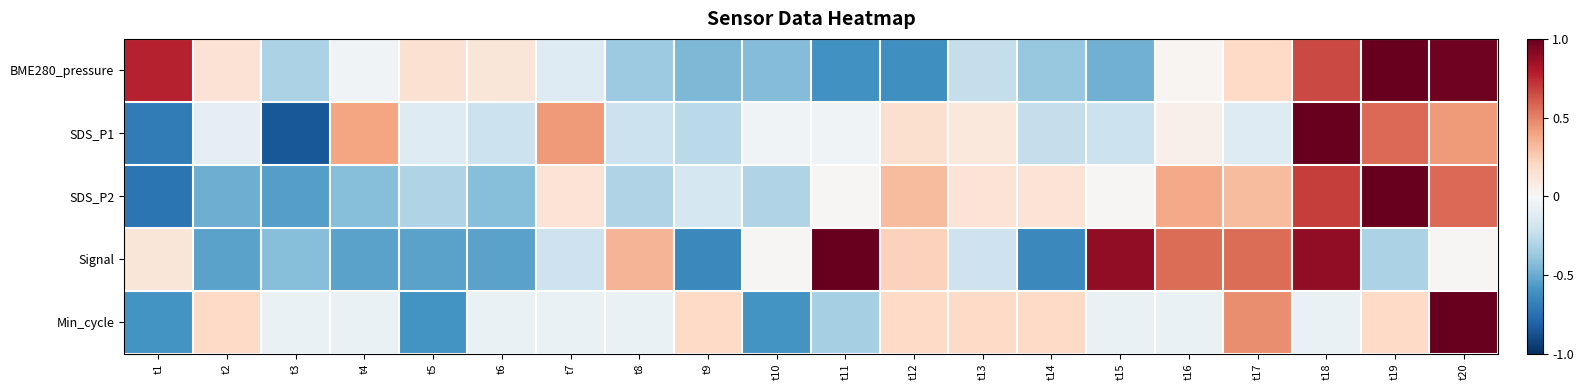

Reading left to right, list all the values displayed in this chart.

BME280_pressure: t1=0.8	t2=0.1	t3=-0.3	t4=-0.0	t5=0.2	t6=0.1	t7=-0.1	t8=-0.4	t9=-0.4	t10=-0.4	t11=-0.6	t12=-0.6	t13=-0.2	t14=-0.4	t15=-0.5	t16=0.0	t17=0.2	t18=0.7	t19=1.0	t20=1.0
SDS_P1: t1=-0.7	t2=-0.1	t3=-0.8	t4=0.4	t5=-0.1	t6=-0.2	t7=0.4	t8=-0.2	t9=-0.3	t10=-0.0	t11=-0.0	t12=0.2	t13=0.1	t14=-0.2	t15=-0.2	t16=0.0	t17=-0.1	t18=1.0	t19=0.6	t20=0.4
SDS_P2: t1=-0.7	t2=-0.5	t3=-0.5	t4=-0.4	t5=-0.3	t6=-0.4	t7=0.1	t8=-0.3	t9=-0.2	t10=-0.3	t11=0.0	t12=0.3	t13=0.1	t14=0.1	t15=0.0	t16=0.4	t17=0.3	t18=0.7	t19=1.0	t20=0.6
Signal: t1=0.1	t2=-0.5	t3=-0.4	t4=-0.5	t5=-0.5	t6=-0.5	t7=-0.2	t8=0.3	t9=-0.6	t10=0.0	t11=1.0	t12=0.2	t13=-0.2	t14=-0.6	t15=0.9	t16=0.6	t17=0.6	t18=0.9	t19=-0.3	t20=0.0
Min_cycle: t1=-0.6	t2=0.2	t3=-0.1	t4=-0.1	t5=-0.6	t6=-0.1	t7=-0.1	t8=-0.1	t9=0.2	t10=-0.6	t11=-0.3	t12=0.2	t13=0.2	t14=0.2	t15=-0.1	t16=-0.1	t17=0.5	t18=-0.1	t19=0.2	t20=1.0